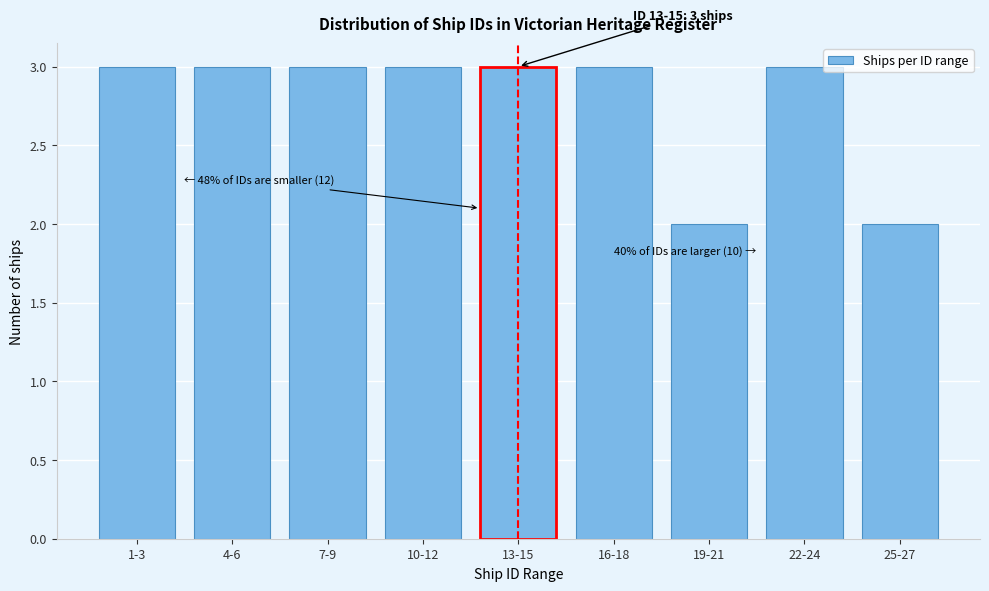

Reading left to right, what are all the values shown in this chart?

3	3	3	3	3	3	2	3	2